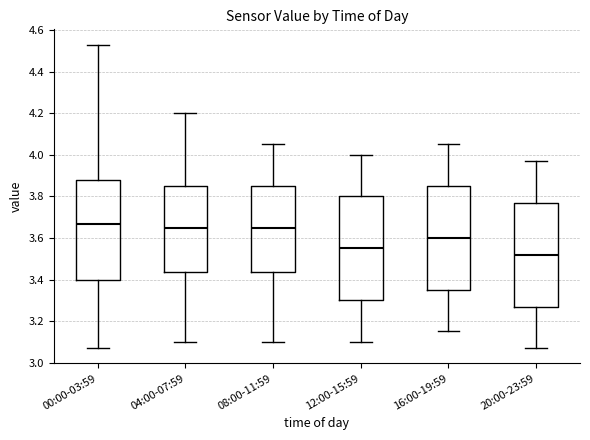

Reading left to right, transcribe this box plot: for each box, give where its median line is, the range the box spans, and where its two whiskers end, as read against the y-axis. The values are not printed on the chart, so give them approximately, as read against the axis.

00:00-03:59: median 3.66, box 3.40 to 3.88, whiskers 3.08 to 4.54
04:00-07:59: median 3.66, box 3.44 to 3.86, whiskers 3.10 to 4.20
08:00-11:59: median 3.66, box 3.44 to 3.86, whiskers 3.10 to 4.06
12:00-15:59: median 3.56, box 3.30 to 3.80, whiskers 3.10 to 4.00
16:00-19:59: median 3.60, box 3.36 to 3.86, whiskers 3.16 to 4.06
20:00-23:59: median 3.52, box 3.28 to 3.78, whiskers 3.08 to 3.98